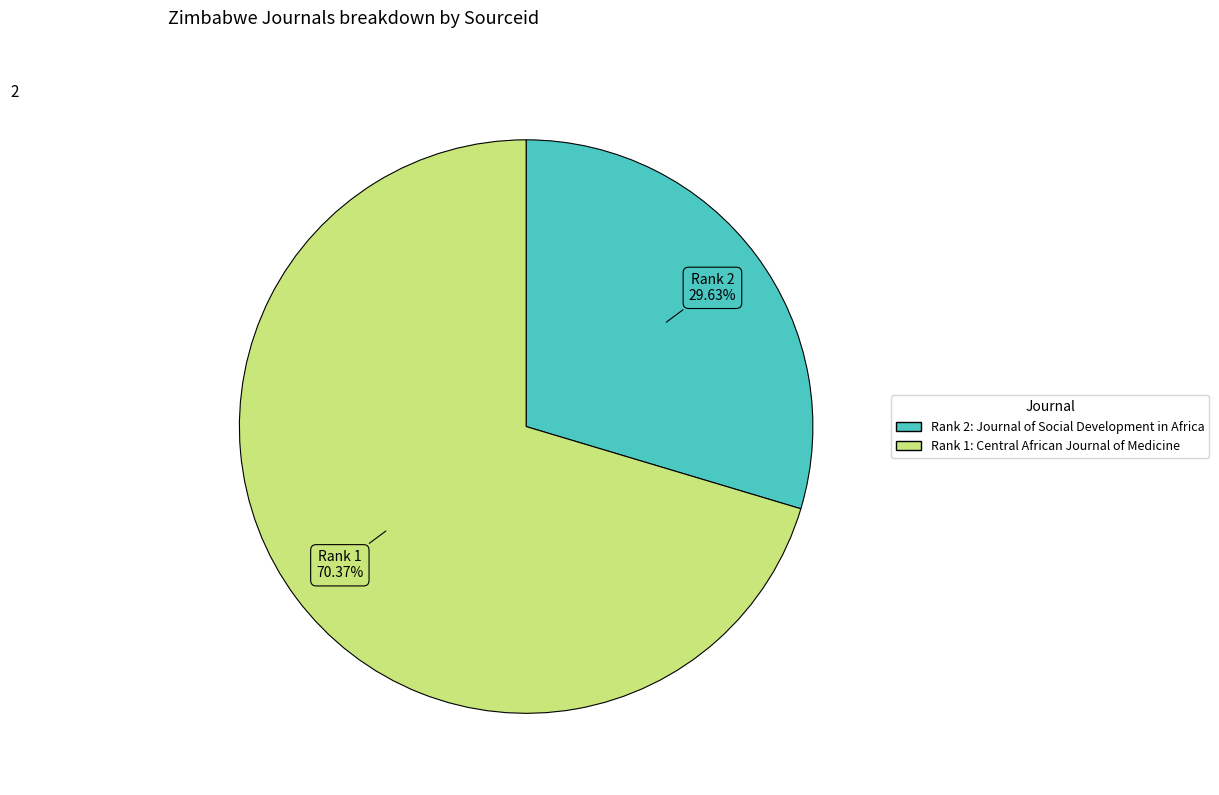

Approximately how many times larger is the value at Rank 1 compared to Rank 2?

2.4